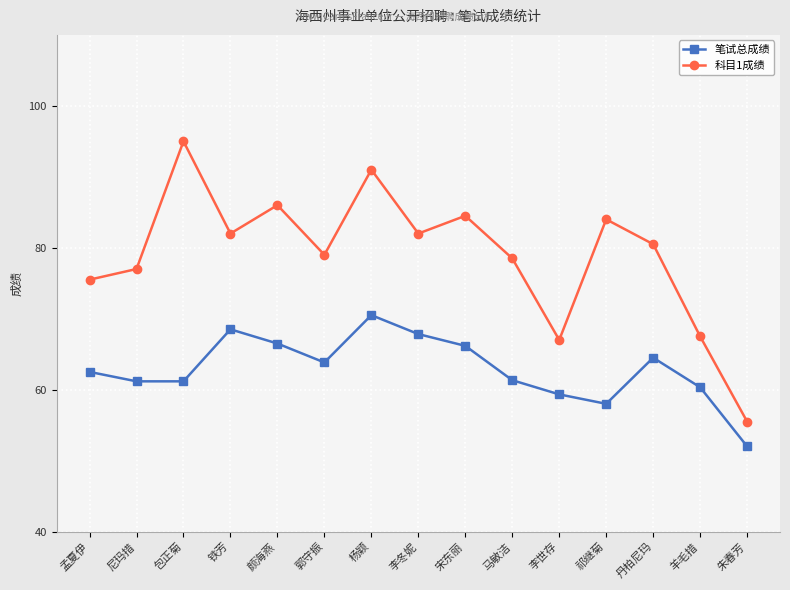

At which category is the sum across all series the highest?

杨颖